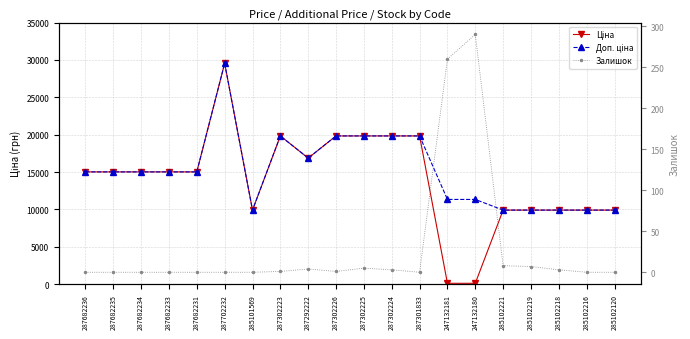

Which series has the largest total across all categories?

Доп. ціна